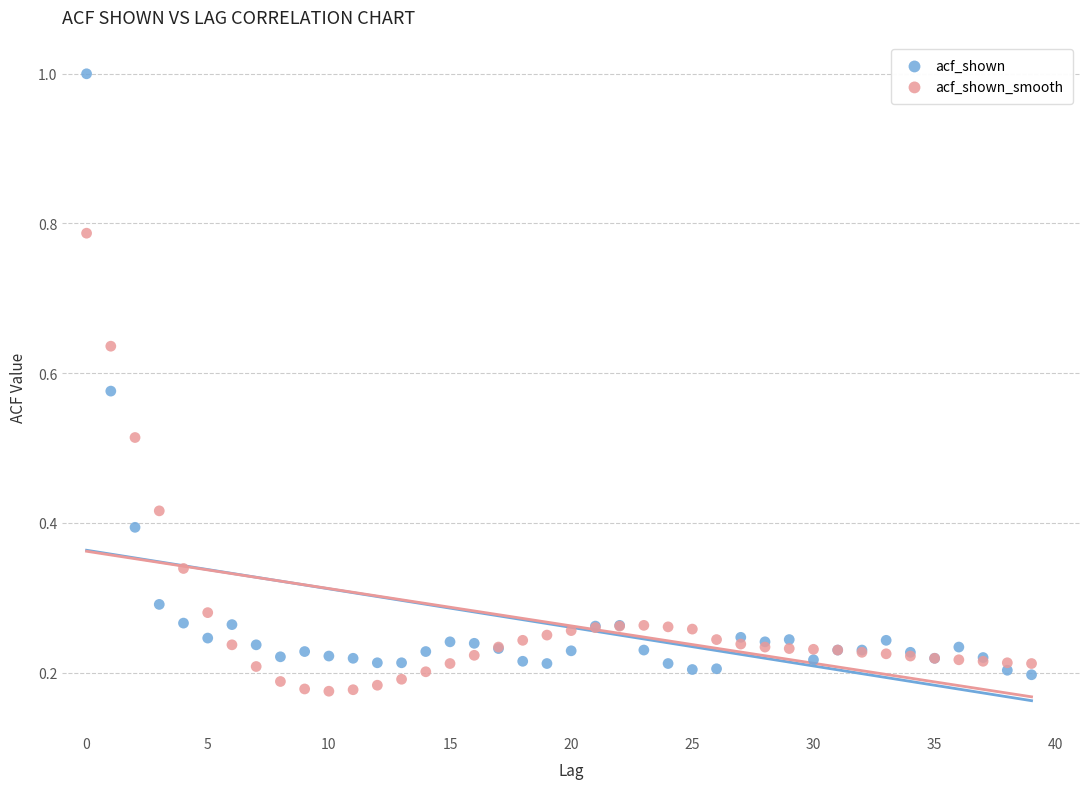

Which series contains the lowest Y value?

acf_shown_smooth